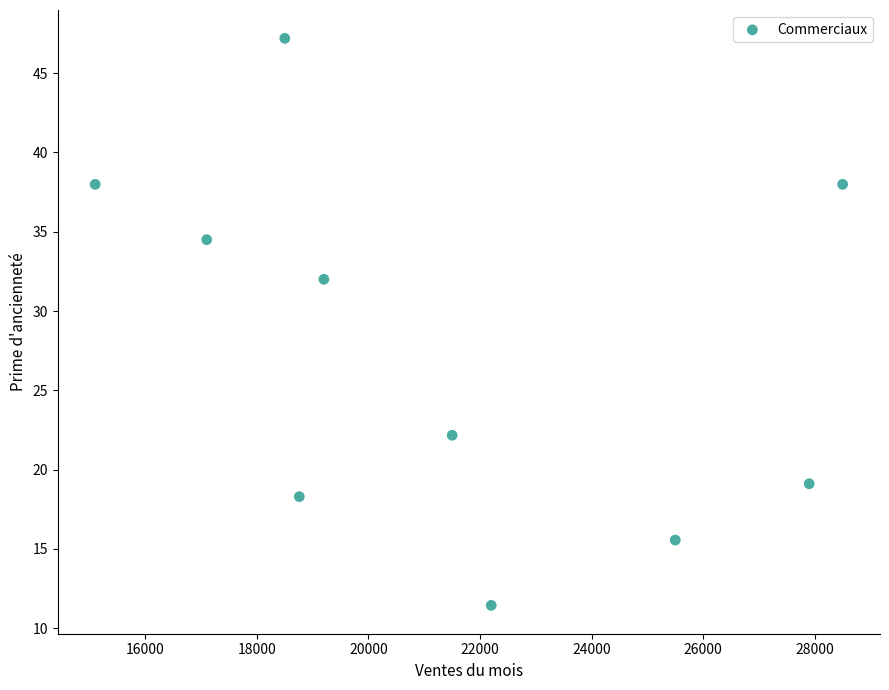

What is the average Y value?

27.6